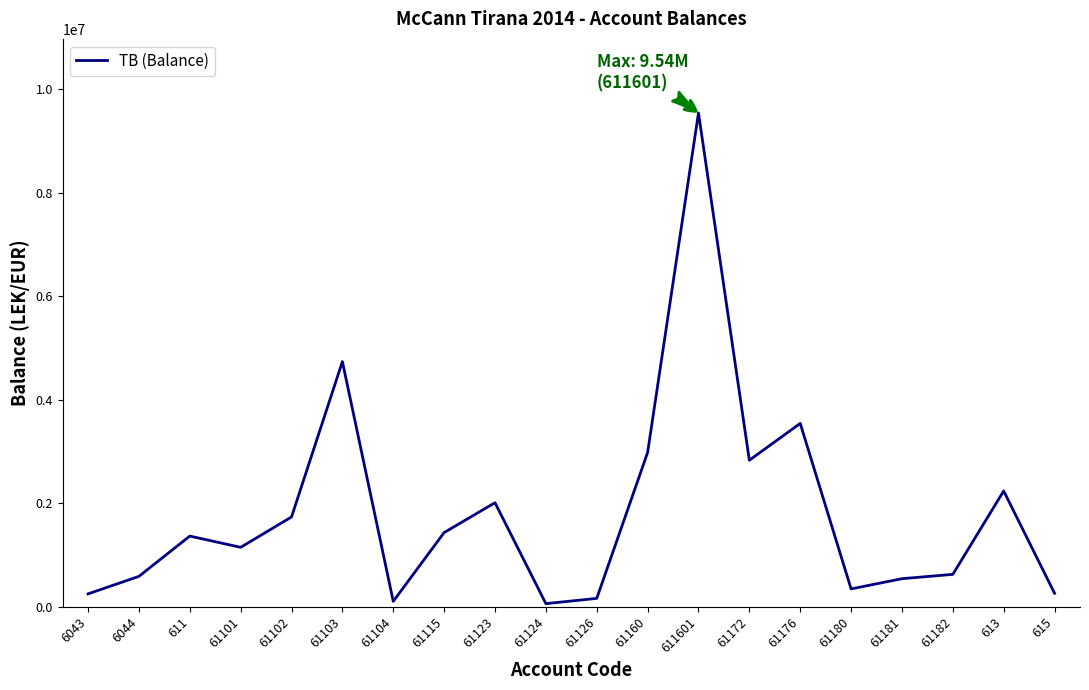

The value at 61180 is 345751.4. True or false?

True